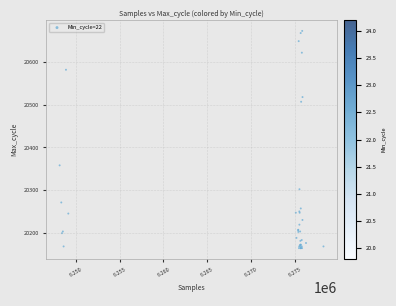

What Y value in the scatter plot is closest to 20418?

20358